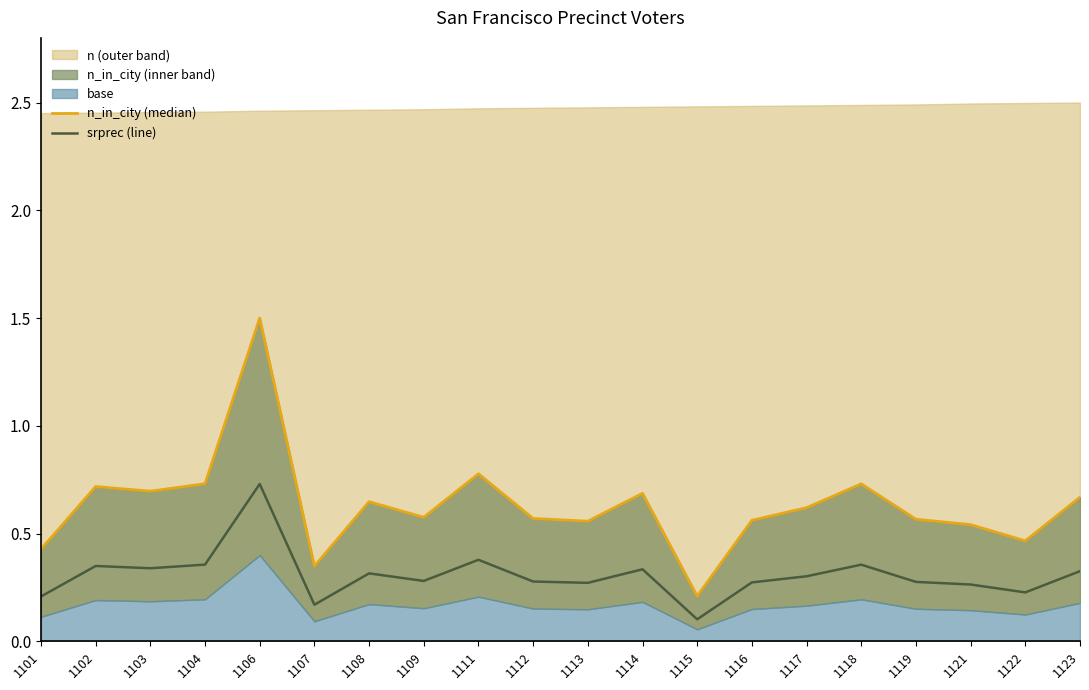

Where is the first local maximum for srprec (line)?

1102